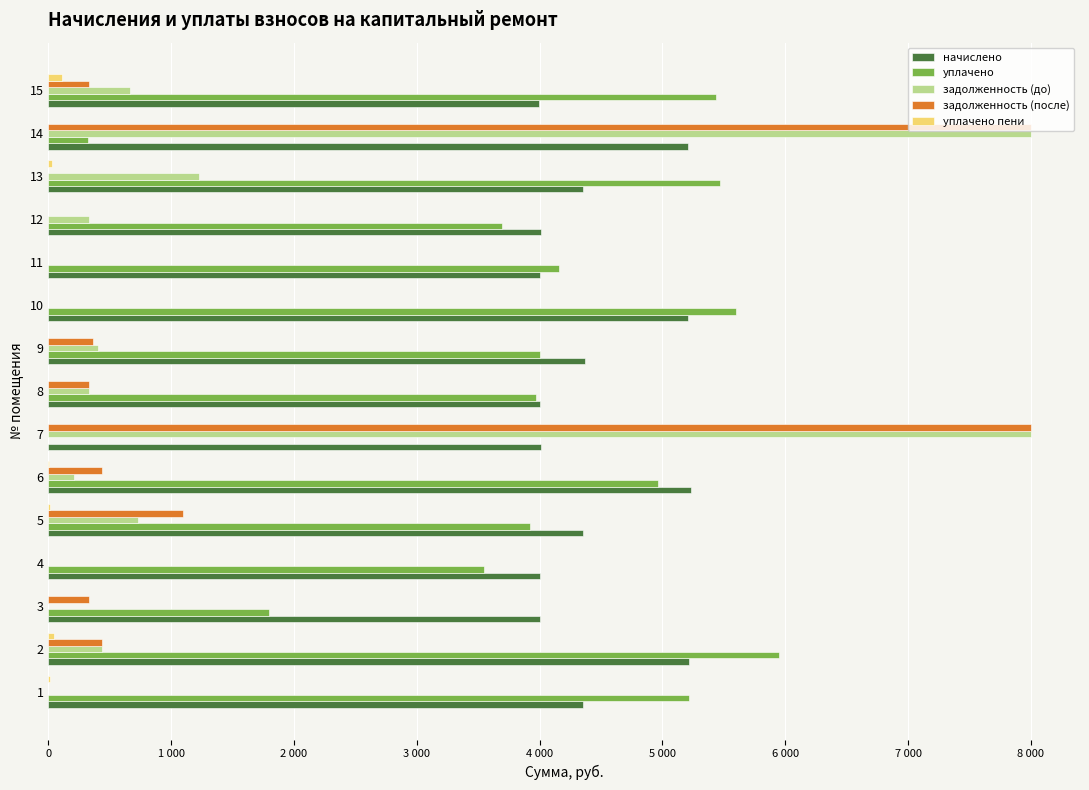

Which series has the largest range (max minus min)?

задолженность (до)